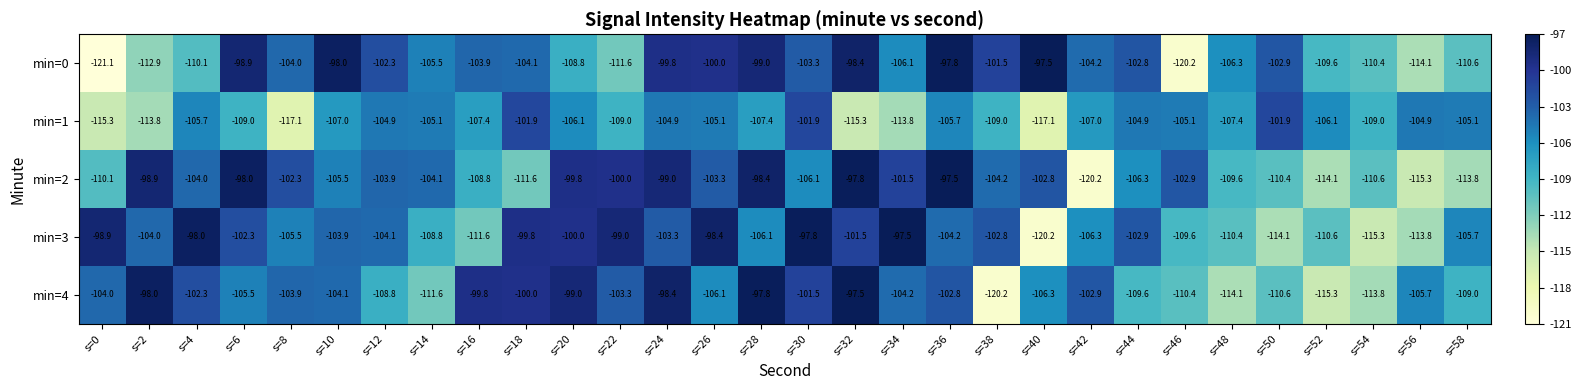

Rank the series at s=8 from lowest to highest value.

min=1, min=3, min=0, min=4, min=2